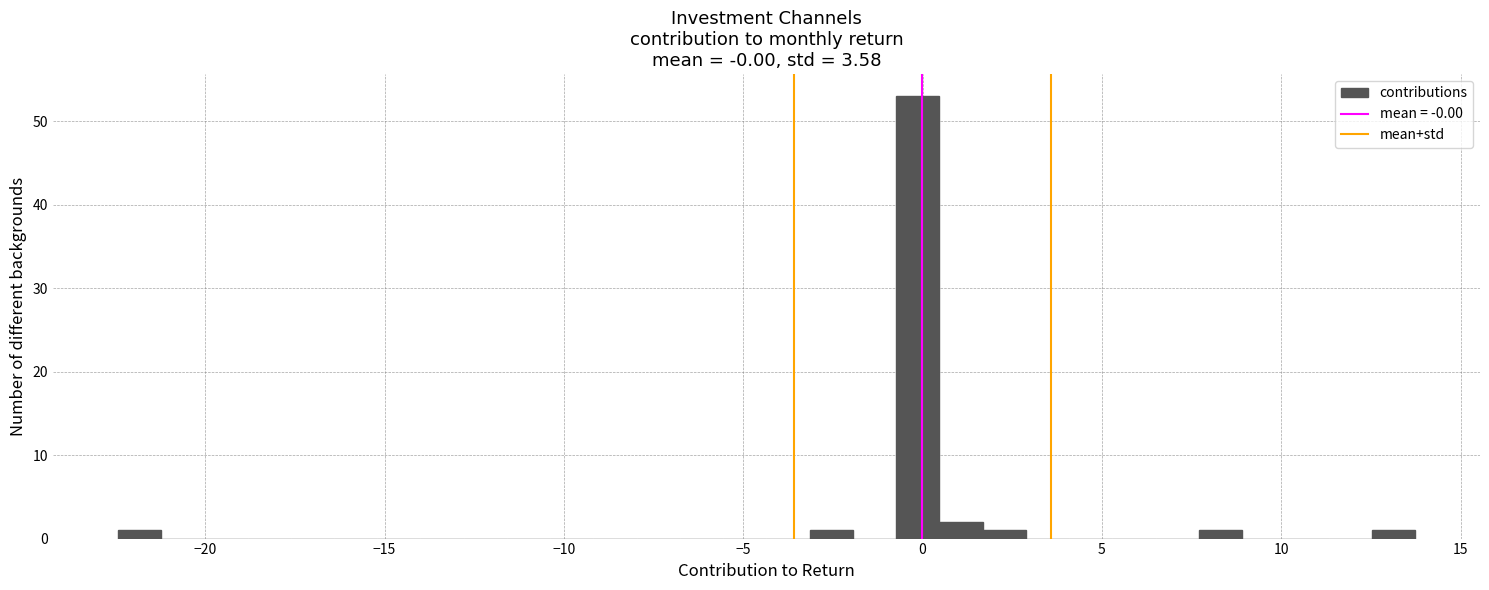

Read against the x-axis, roughly where is the centre of the tallest bar?

0.0